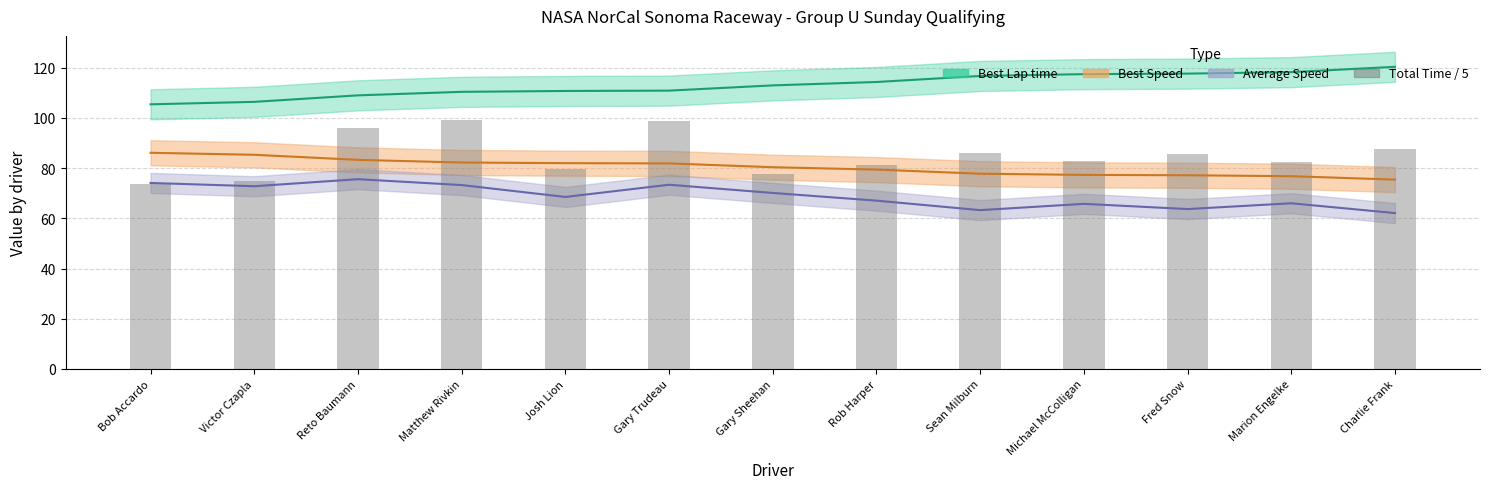

At which label is the value closest to 86?

Sean Milburn